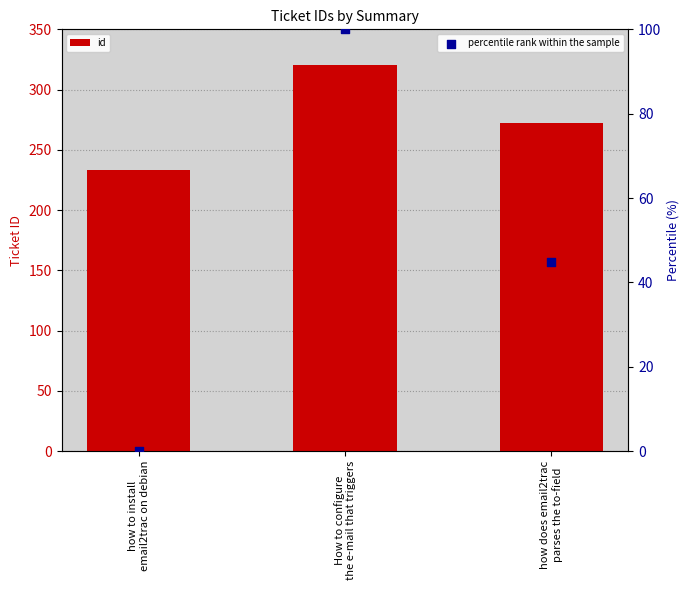

Which series has the largest Y range (max minus min)?

percentile rank within the sample